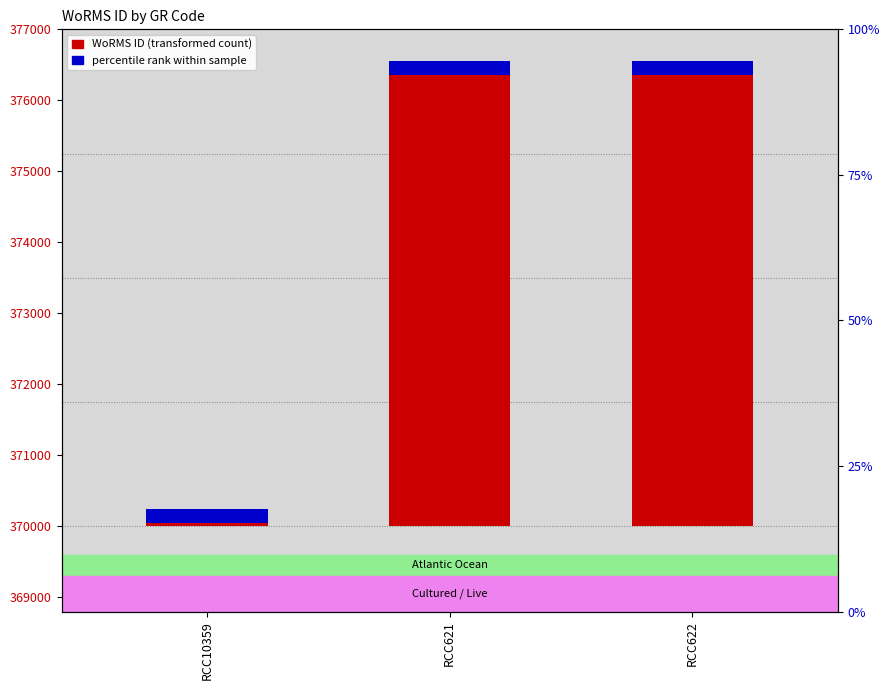

What is the label of the 3rd bar from the left?

RCC622